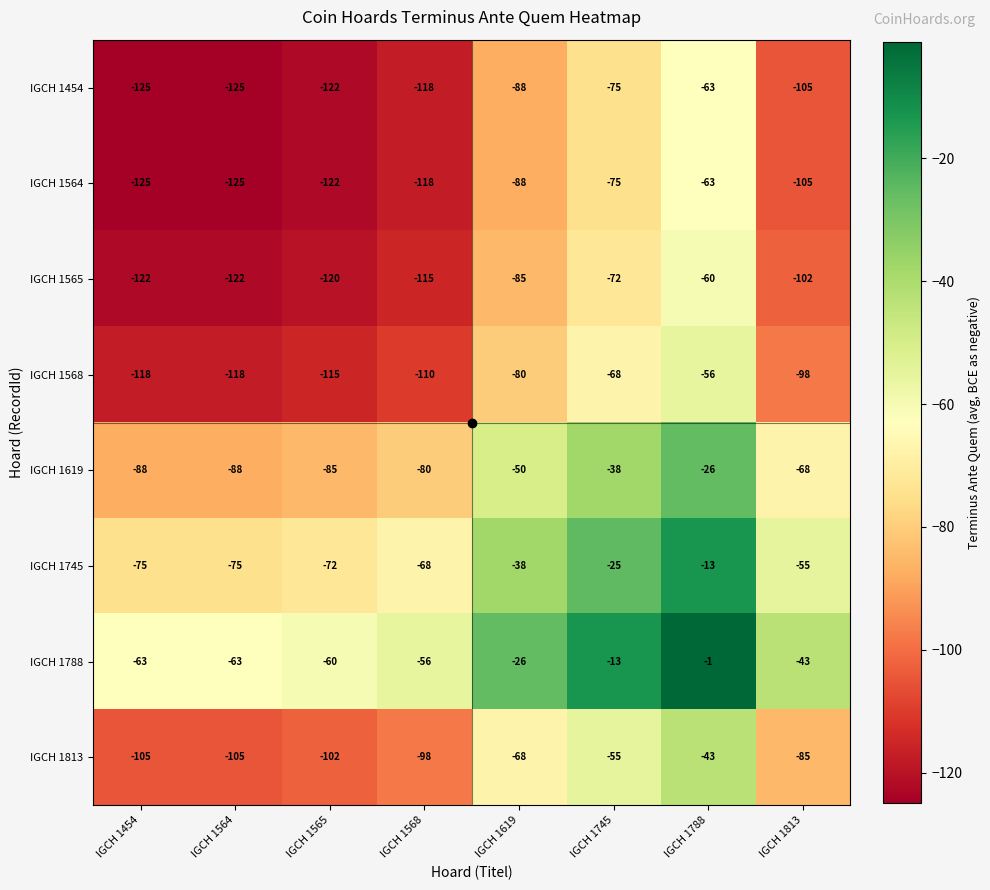

Which series has the largest total across all categories?

IGCH 1788